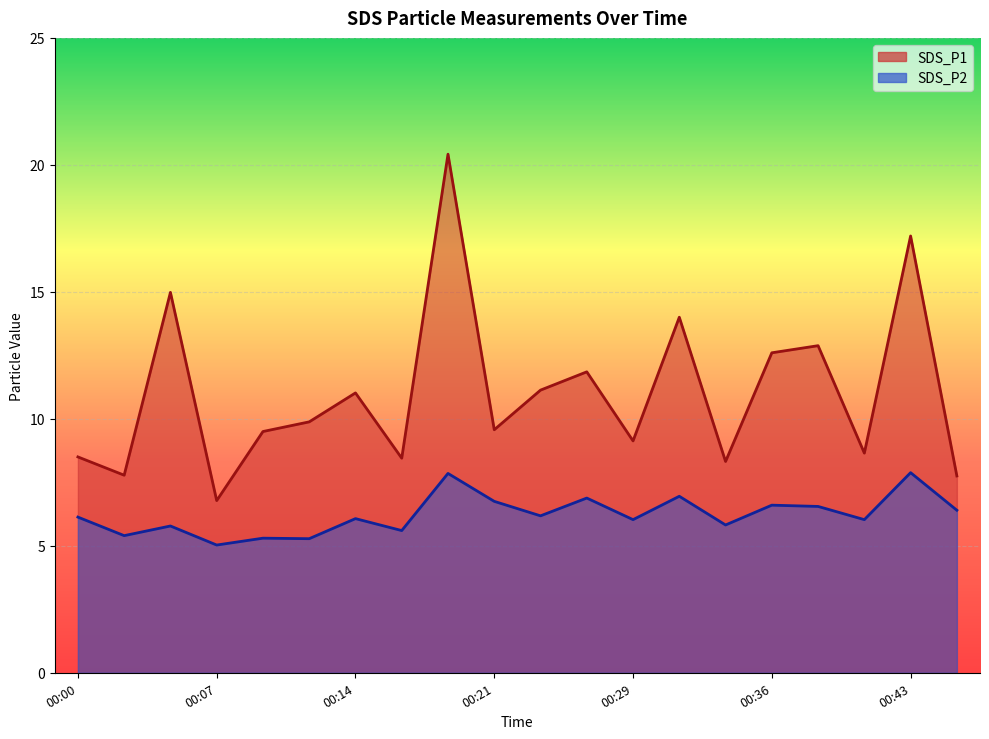

What is the maximum value for SDS_P2?

7.9